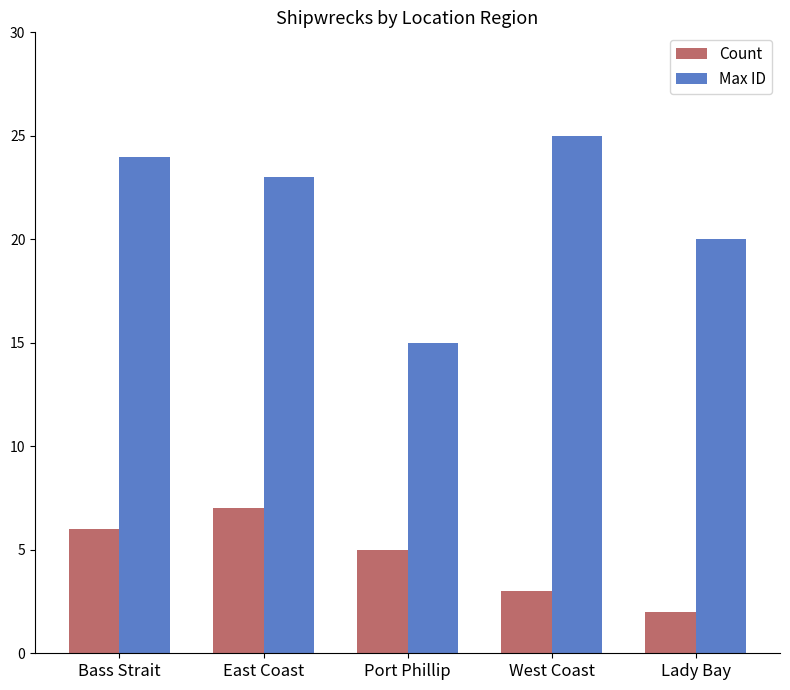

What is the total value across all series at Lady Bay?

22